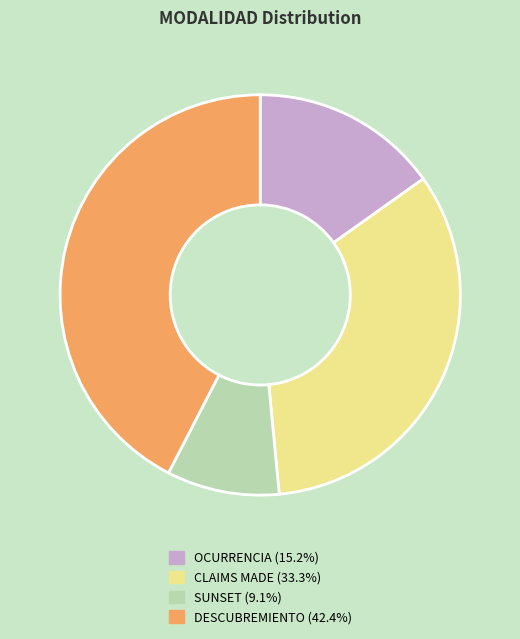

Count the number of slices in the pie.

4